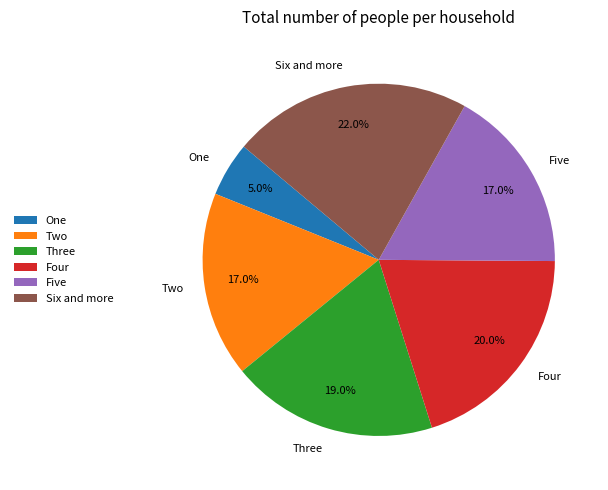

To the nearest percent, what portion does Six and more represent?

22%